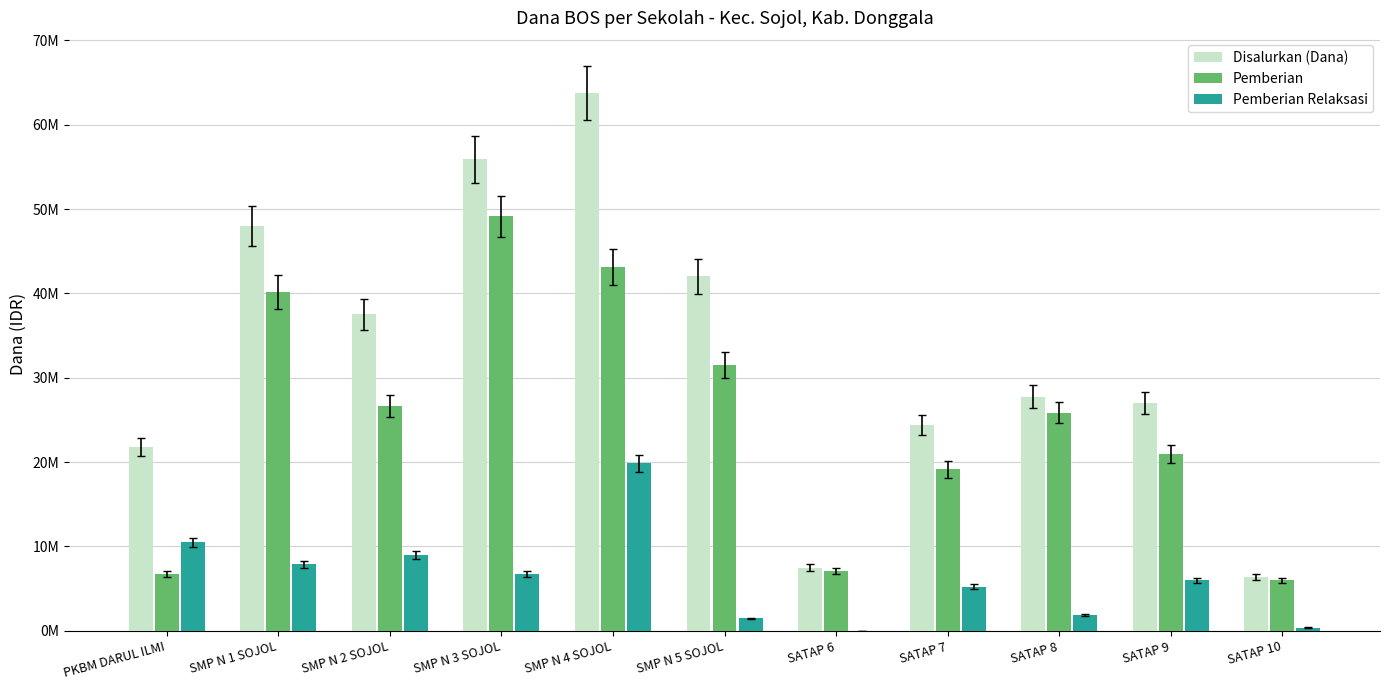

What is the total value across all series at SMP N 1 SOJOL?

96000000